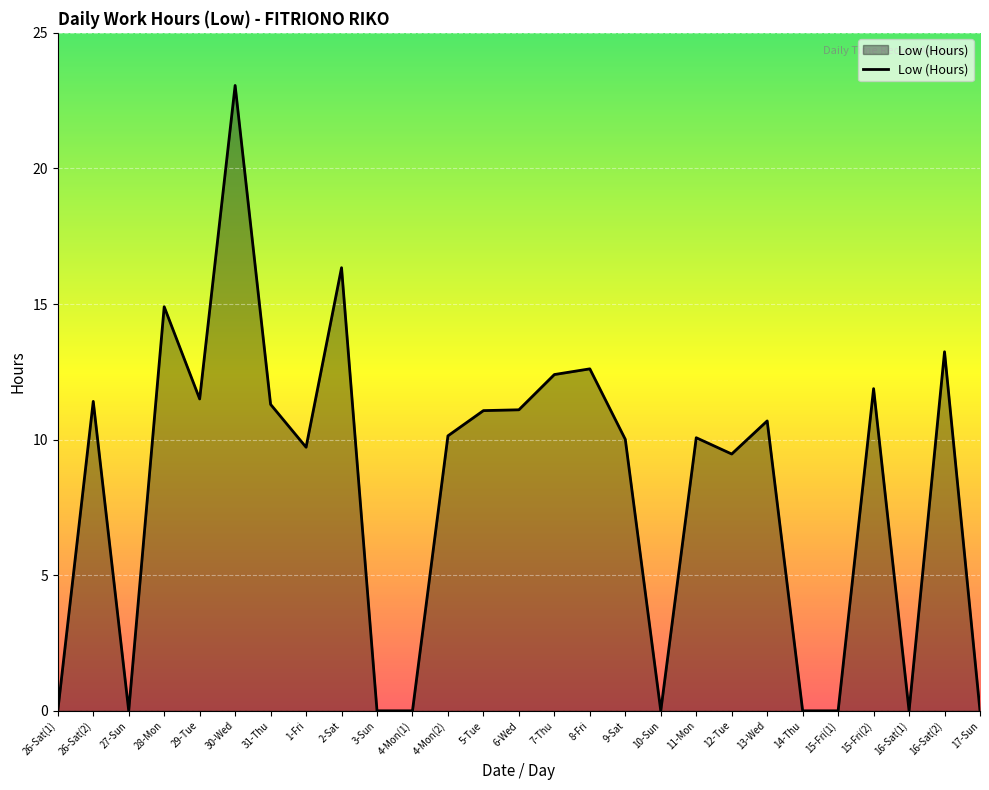

What is the difference between the maximum and minimum values?

23.1